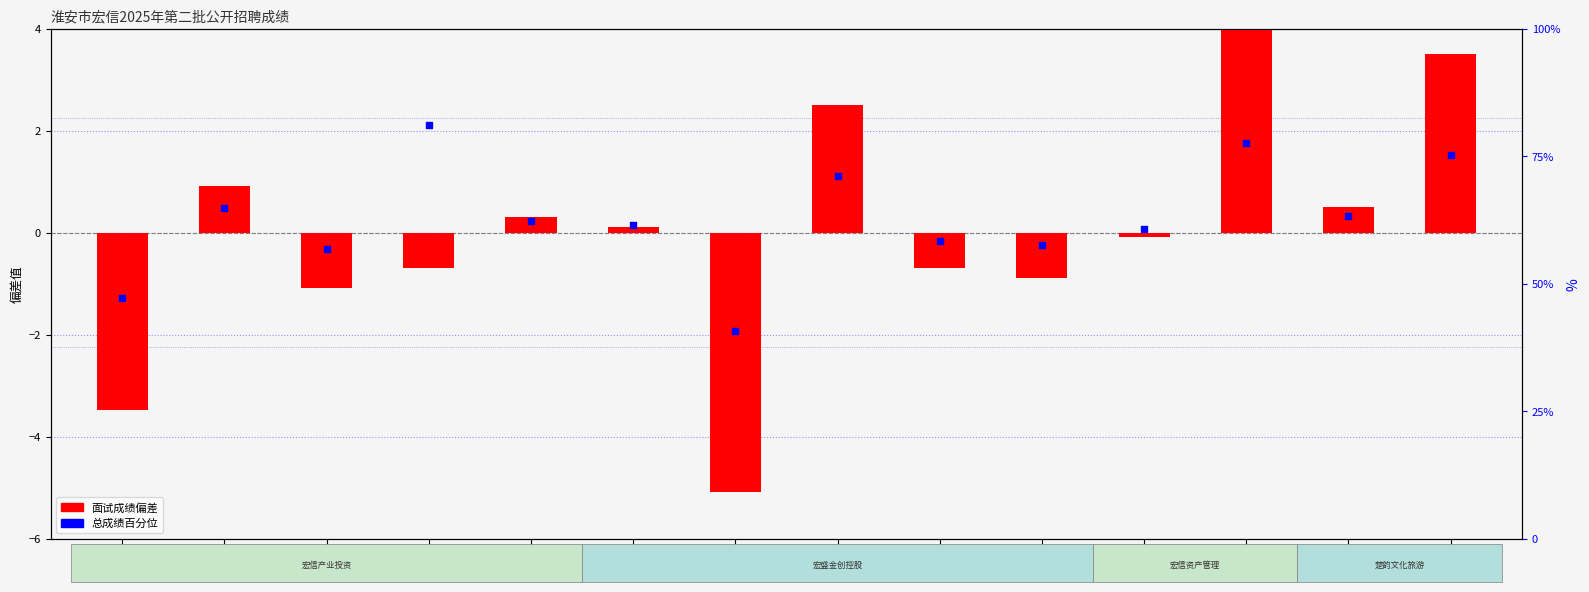

What are all the series names shown in the legend?

面试成绩(偏差), 总成绩百分位